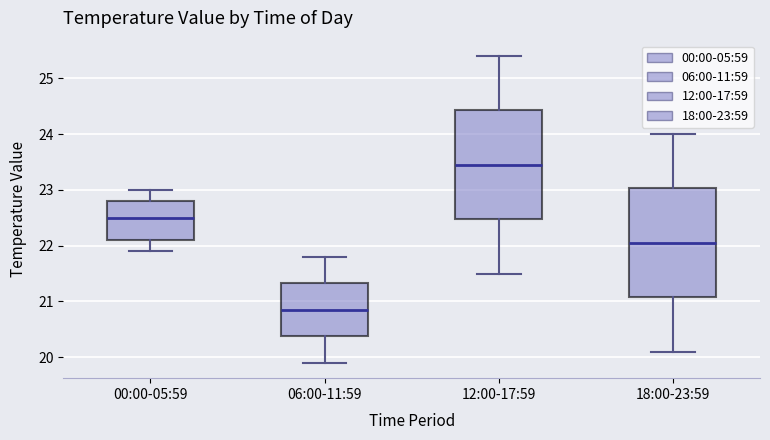

Reading left to right, read every box against the y-axis: the position of its median line, the range the box covers, and the ends of its whiskers. The values are not printed on the chart, so give them approximately, as read against the axis.

00:00-05:59: median 22.5, box 22.1 to 22.8, whiskers 21.9 to 23.0
06:00-11:59: median 20.9, box 20.4 to 21.3, whiskers 19.9 to 21.8
12:00-17:59: median 23.5, box 22.5 to 24.4, whiskers 21.5 to 25.4
18:00-23:59: median 22.1, box 21.1 to 23.0, whiskers 20.1 to 24.0